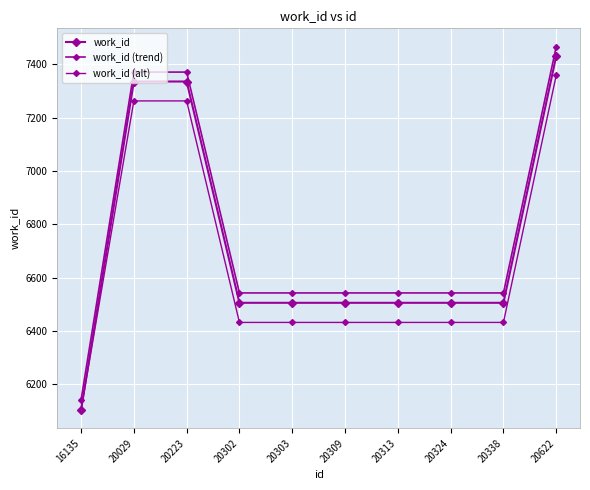

True or false: work_id and work_id (alt) intersect in this chart.

False